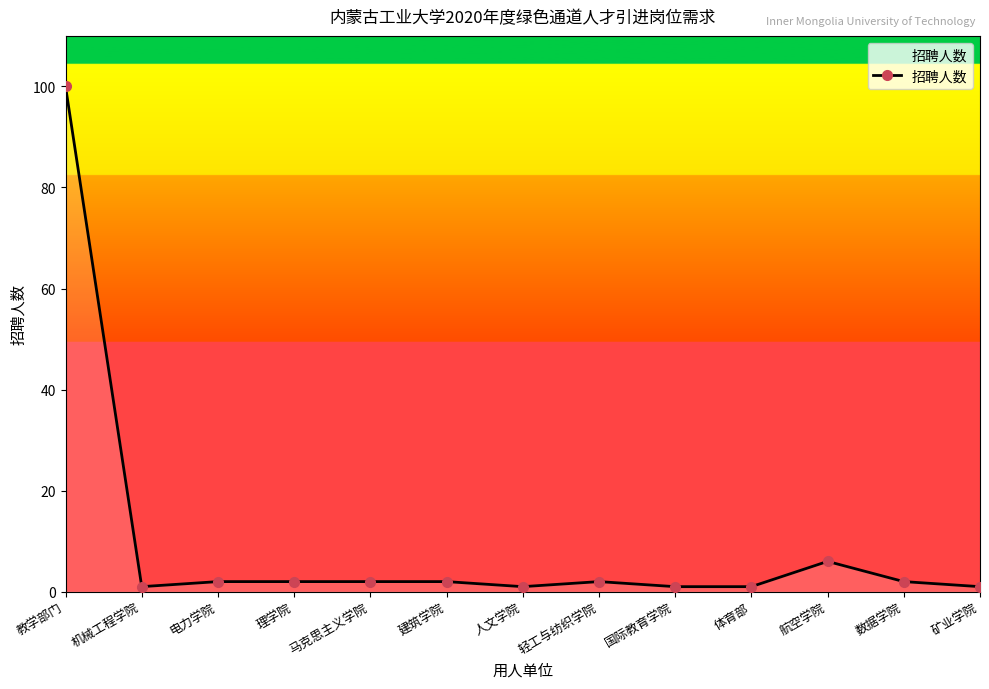

Reading right to left, transcribe all the data shown in this chart.

矿业学院=1	数据学院=2	航空学院=6	体育部=1	国际教育学院=1	轻工与纺织学院=2	人文学院=1	建筑学院=2	马克思主义学院=2	理学院=2	电力学院=2	机械工程学院=1	教学部门=100